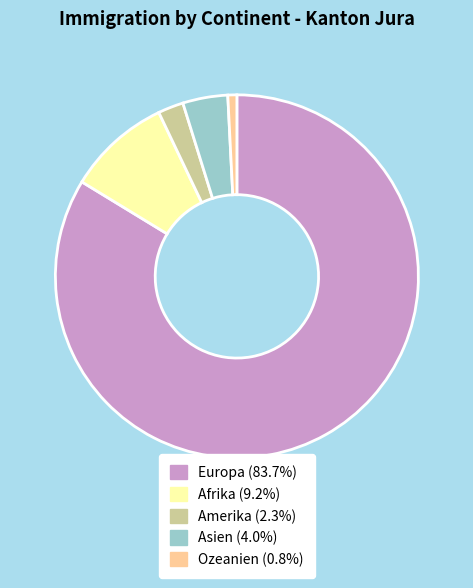

What is the largest slice in the pie chart?

Europa